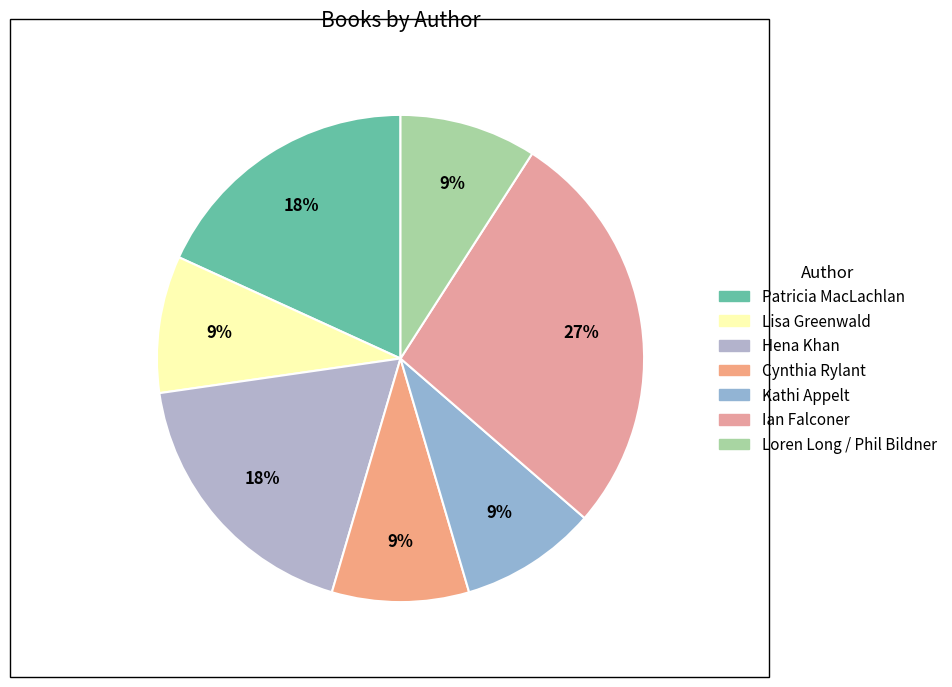

Rank the categories by value from lowest to highest.

Lisa Greenwald, Cynthia Rylant, Kathi Appelt, Loren Long / Phil Bildner, Patricia MacLachlan, Hena Khan, Ian Falconer